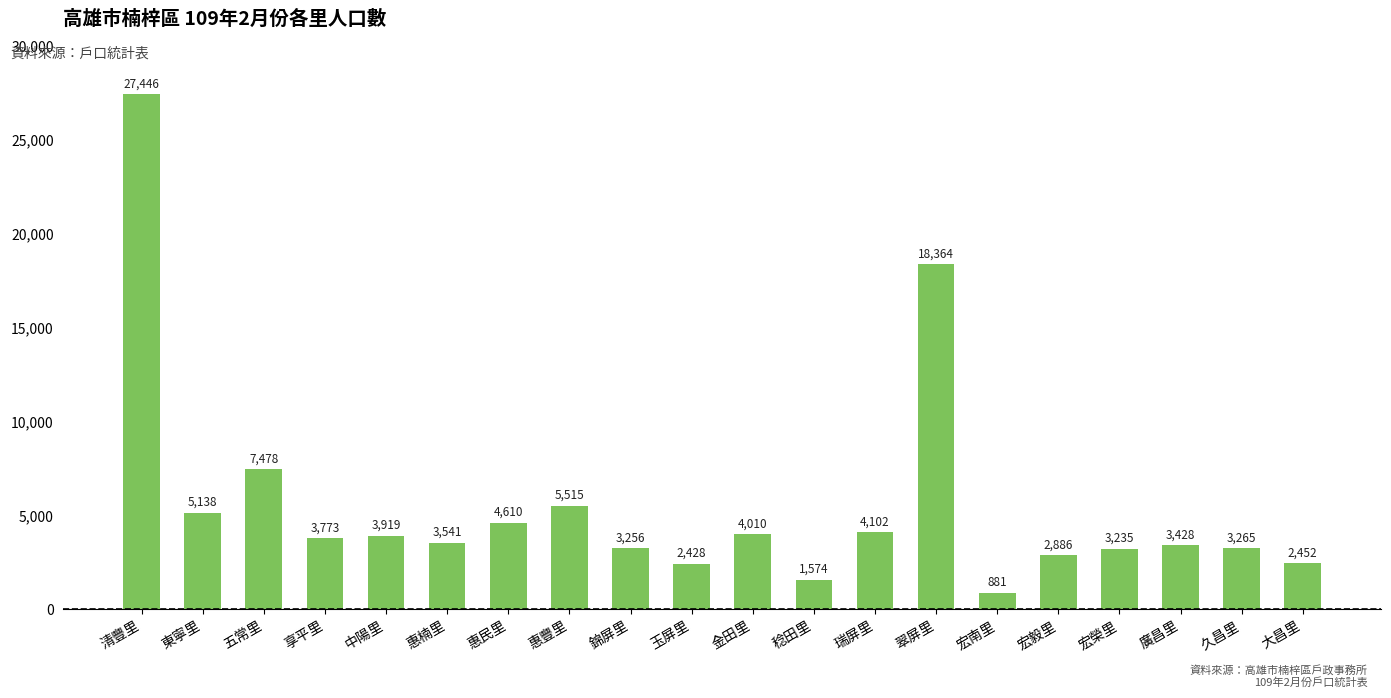

Reading left to right, extract all data points from this chart.

27446	5138	7478	3773	3919	3541	4610	5515	3256	2428	4010	1574	4102	18364	881	2886	3235	3428	3265	2452